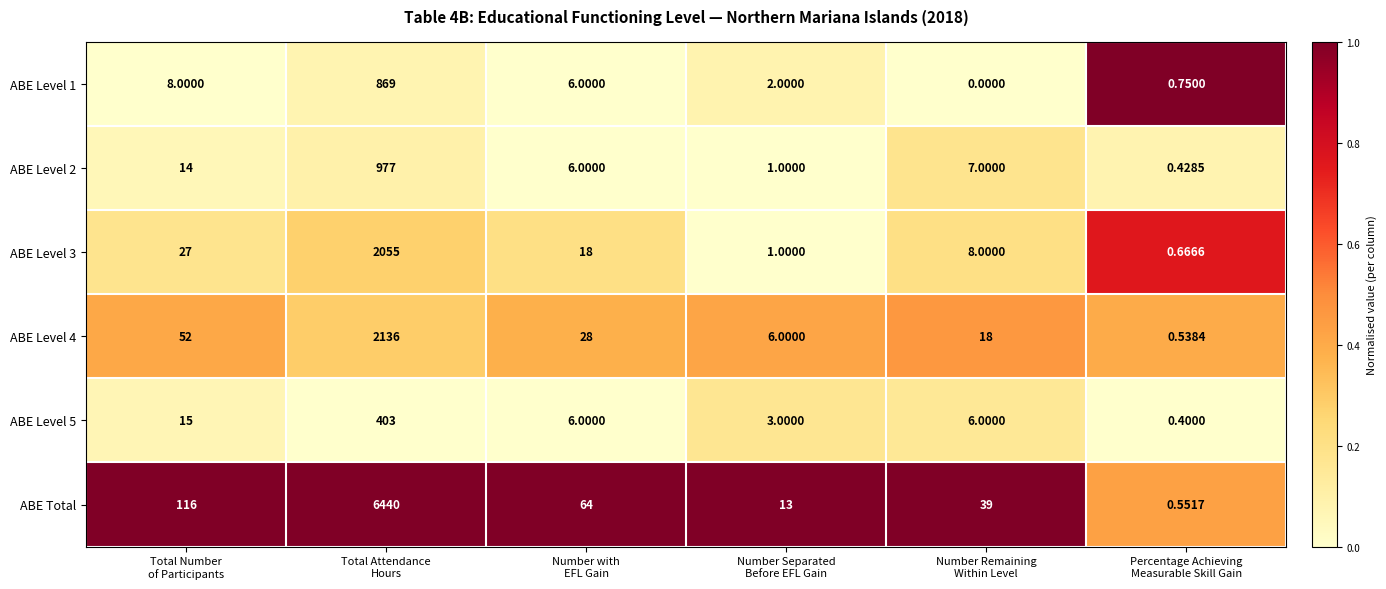

What is the difference between the highest and lowest values at Total Attendance
Hours?

6037.0